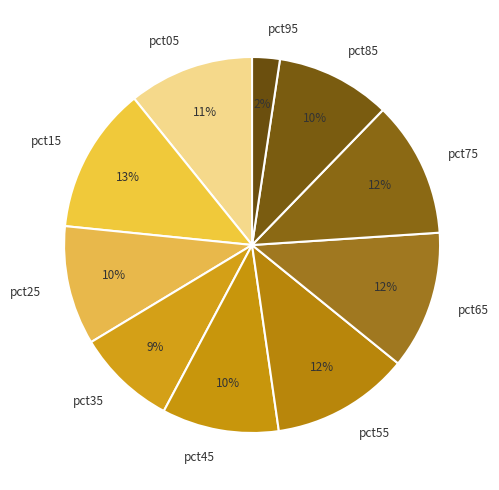

What is the largest slice in the pie chart?

pct15